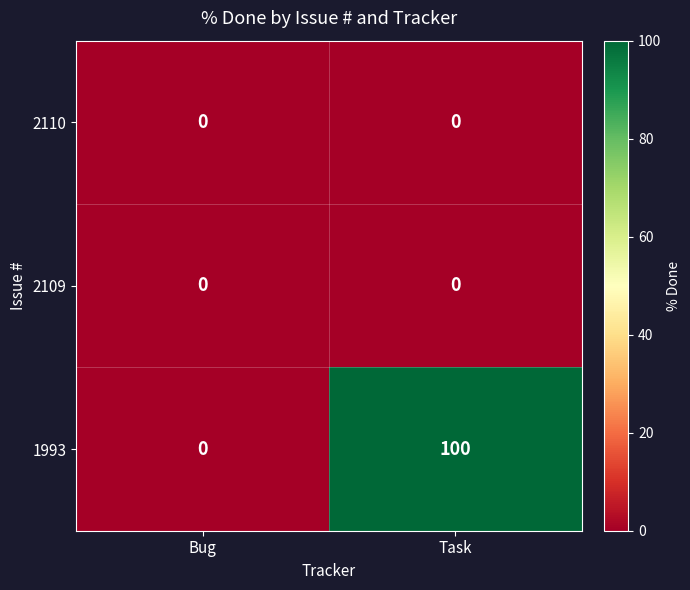

At which category is the sum across all series the highest?

Task